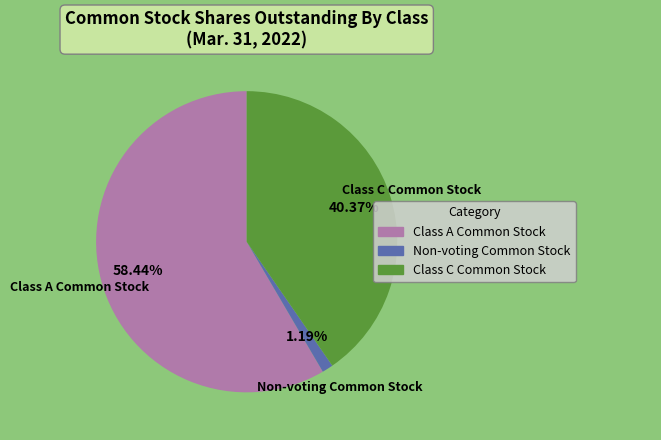

Which category accounts for the majority?

Class A Common Stock